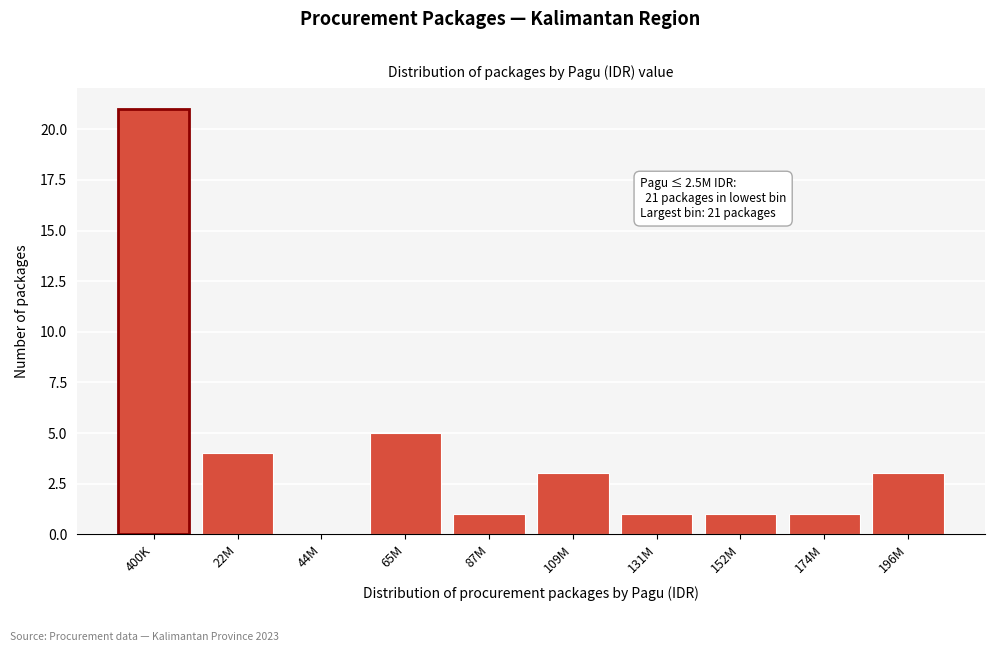

Reading left to right, extract all data points from this chart.

400K=21	22M=4	44M=0	65M=5	87M=1	109M=3	131M=1	152M=1	174M=1	196M=3